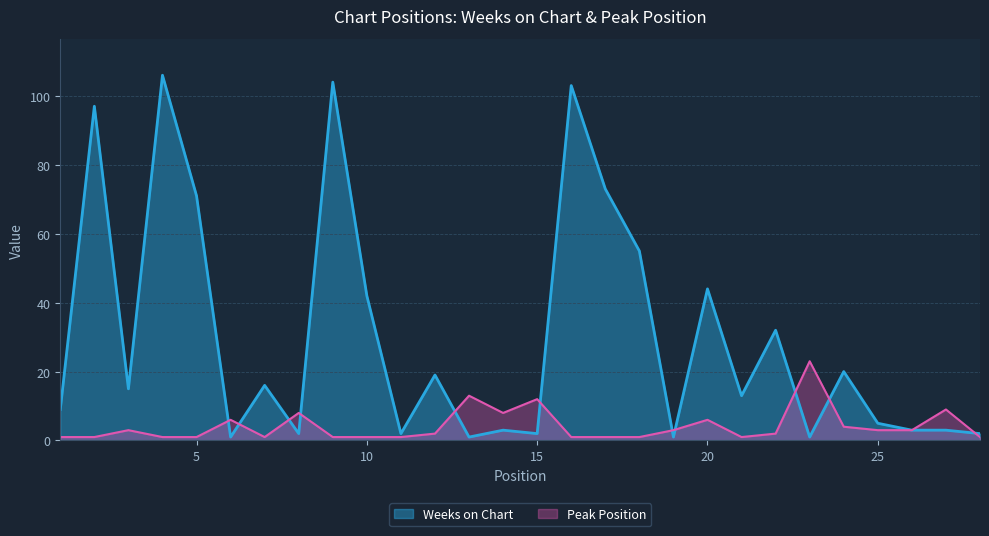

At 4, list the series in order from smallest to largest.

Peak Position, Weeks on Chart